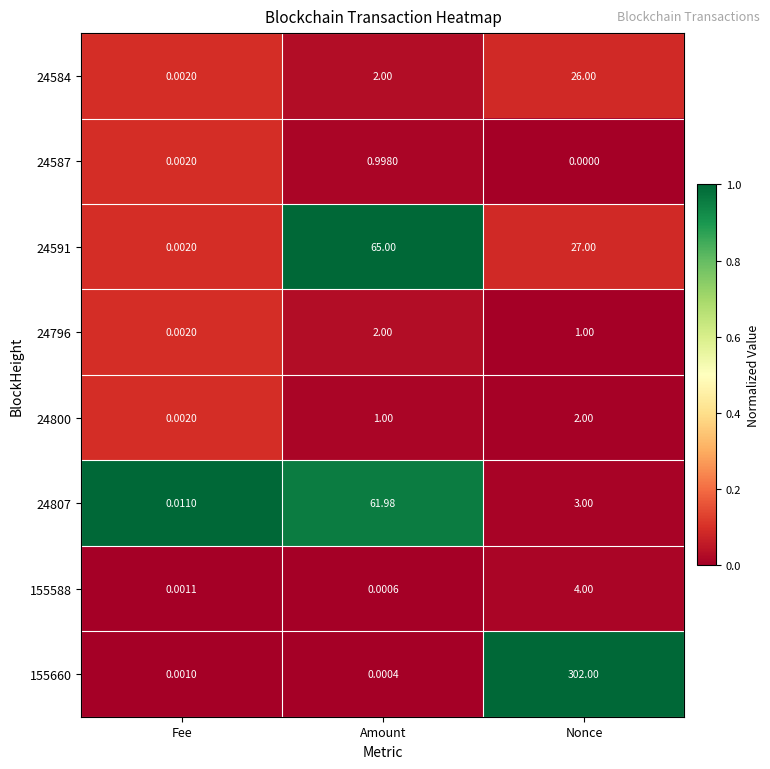

Rank the categories by 24591 value from highest to lowest.

Amount, Nonce, Fee